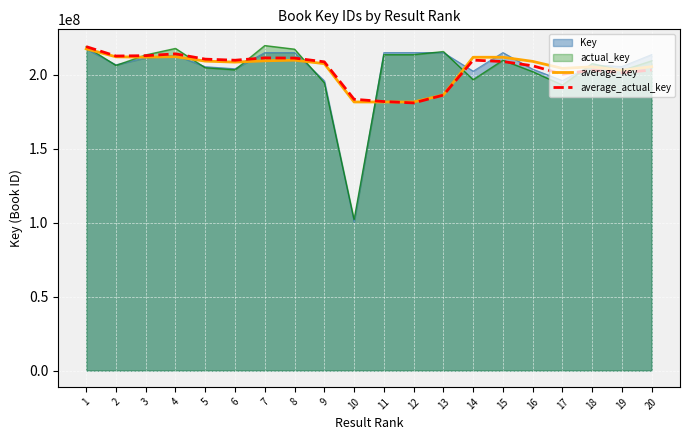

How many series are shown in this chart?

4